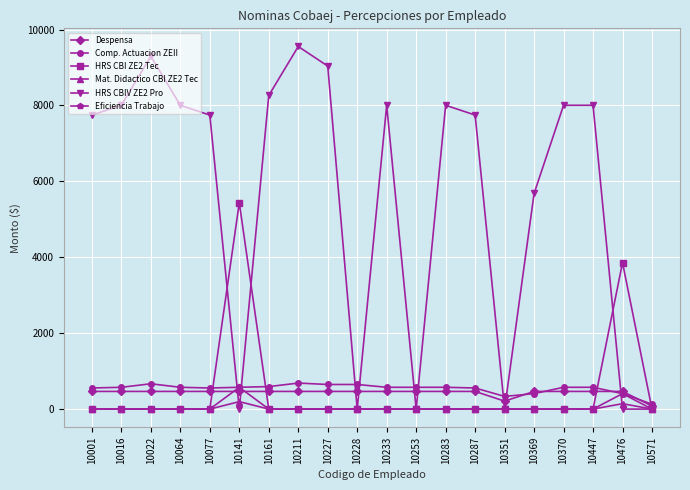

Which series has the largest range (max minus min)?

HRS CBIV ZE2 Pro